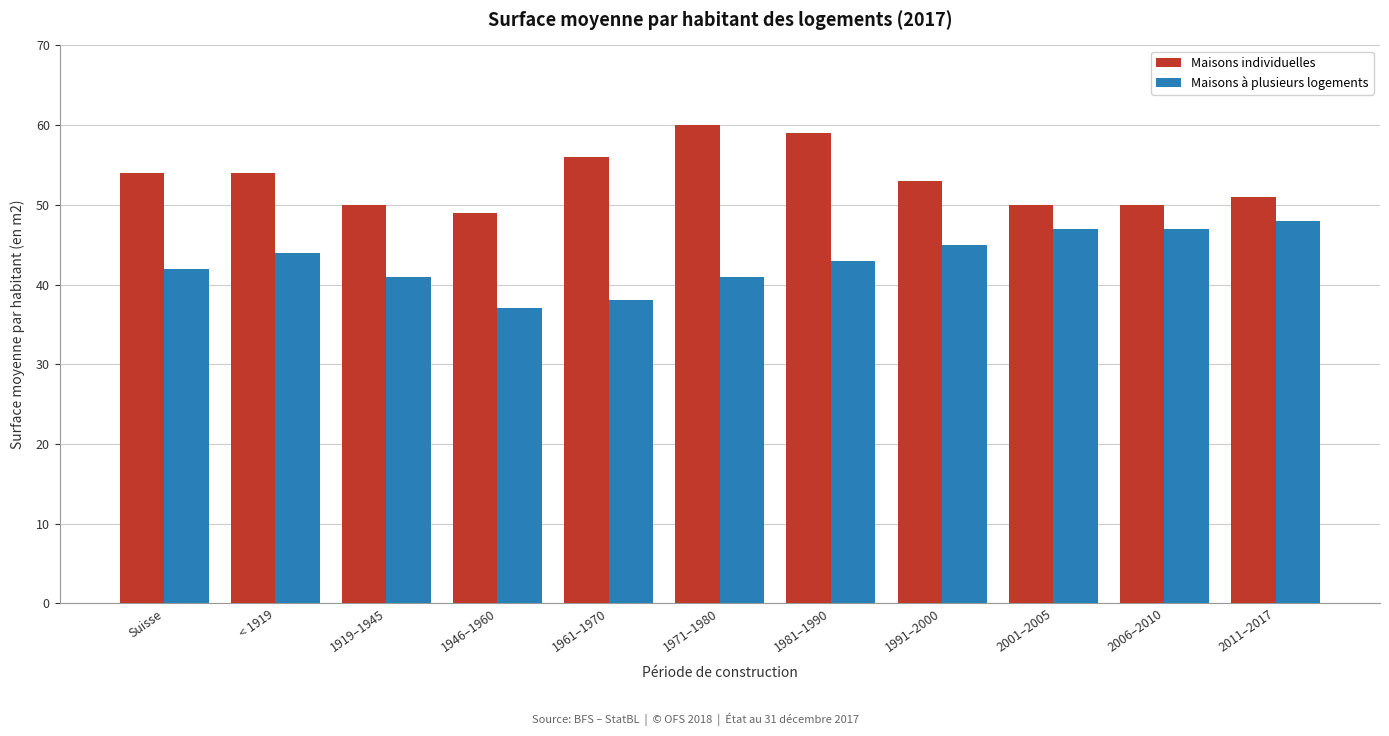

Reading left to right, list all the values displayed in this chart.

Maisons individuelles: Suisse=54	< 1919=54	1919–1945=50	1946–1960=49	1961–1970=56	1971–1980=60	1981–1990=59	1991–2000=53	2001–2005=50	2006–2010=50	2011–2017=51
Maisons à plusieurs logements: Suisse=42	< 1919=44	1919–1945=41	1946–1960=37	1961–1970=38	1971–1980=41	1981–1990=43	1991–2000=45	2001–2005=47	2006–2010=47	2011–2017=48